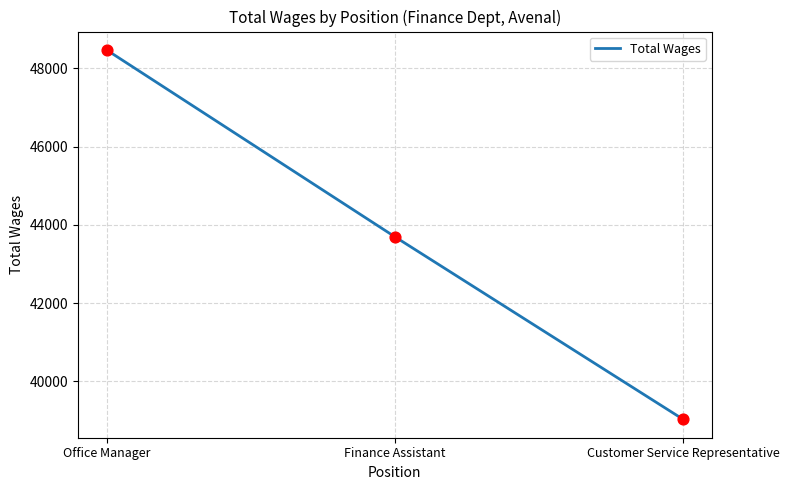

What is the change in value from Office Manager to Finance Assistant?

-4772